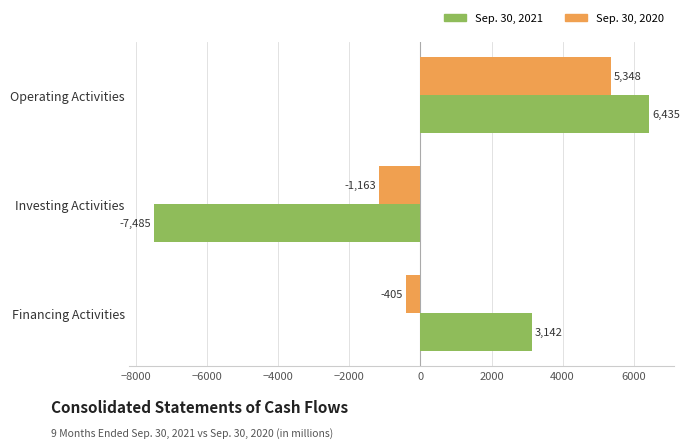

Rank the series by their average value, from highest to lowest.

Sep. 30, 2020, Sep. 30, 2021